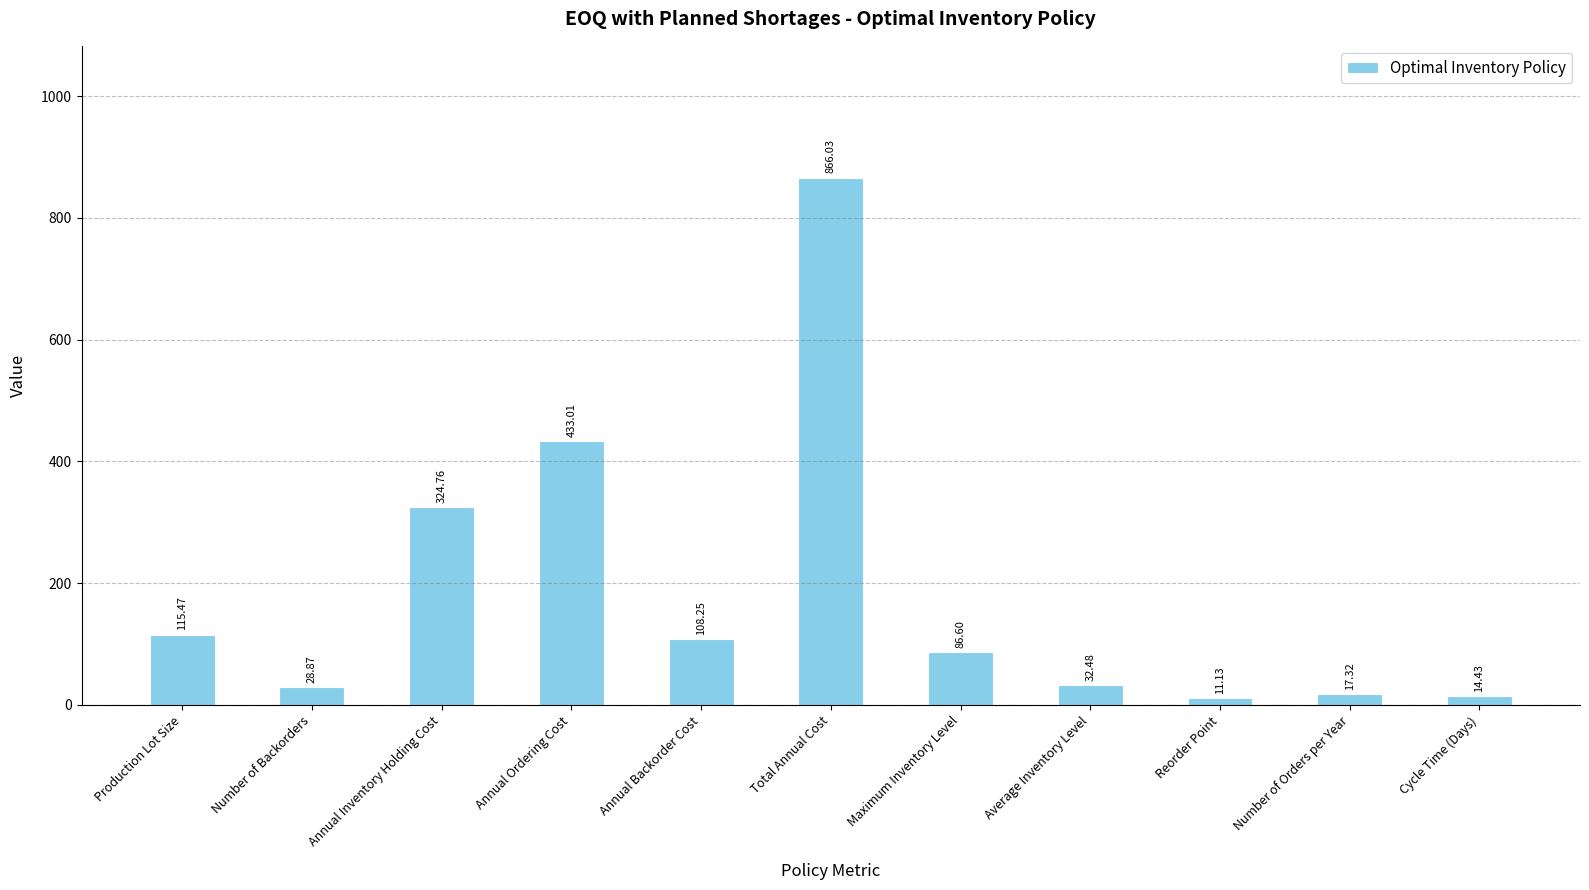

List the labels in order of value, largest first.

Total Annual Cost, Annual Ordering Cost, Annual Inventory Holding Cost, Production Lot Size, Annual Backorder Cost, Maximum Inventory Level, Average Inventory Level, Number of Backorders, Number of Orders per Year, Cycle Time (Days), Reorder Point